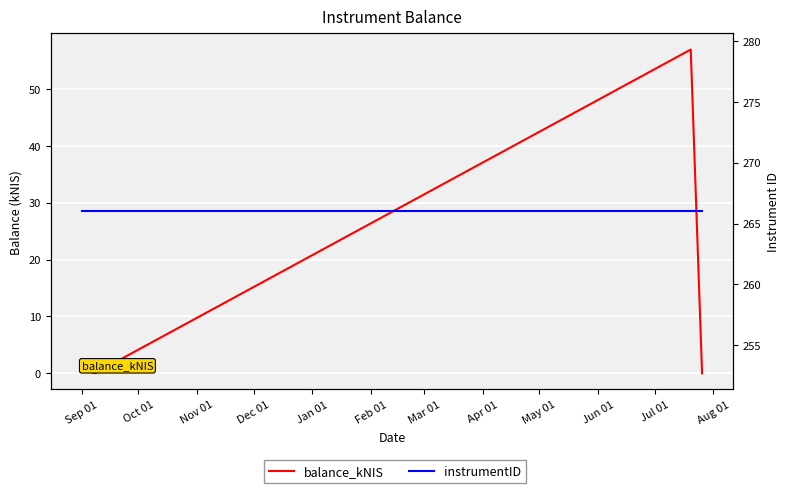

List the series in order of their peak value, lowest first.

balance_kNIS, instrumentID